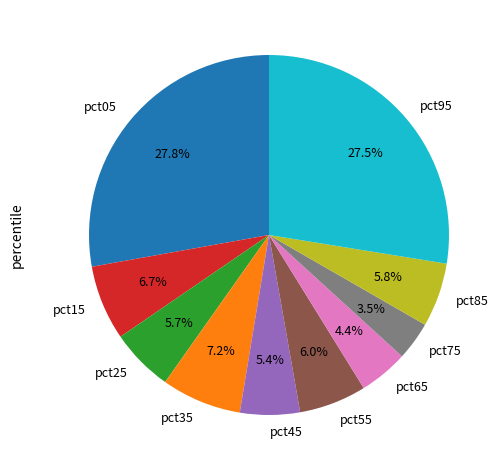

Combined, do pct45 and pct25 account for over 50%?

No